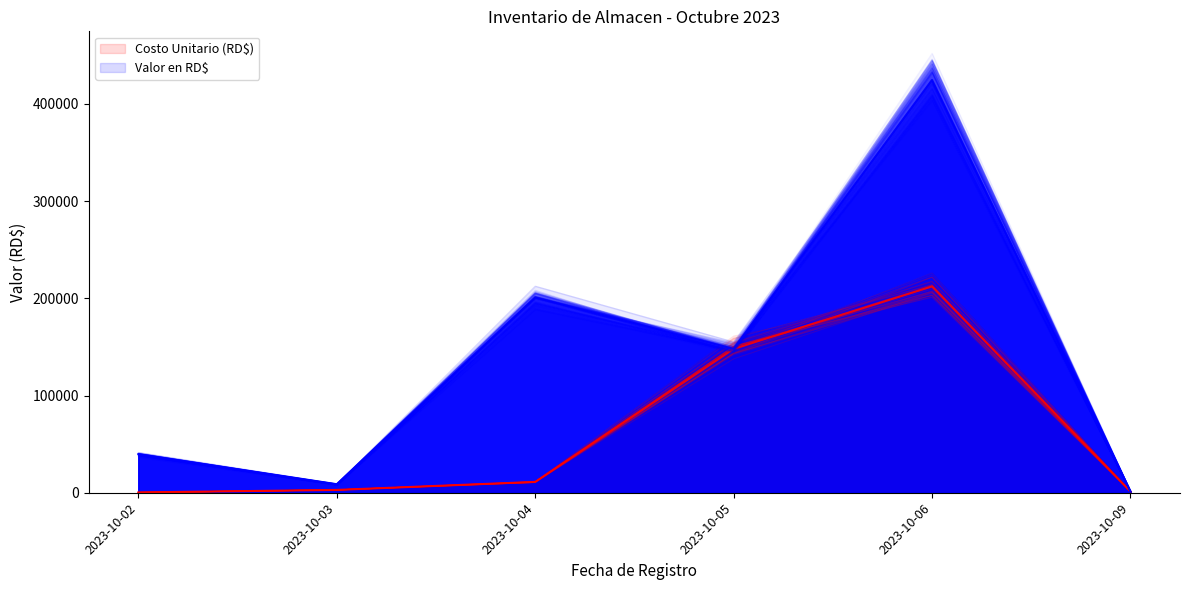

At which category is the sum across all series the highest?

2023-10-06